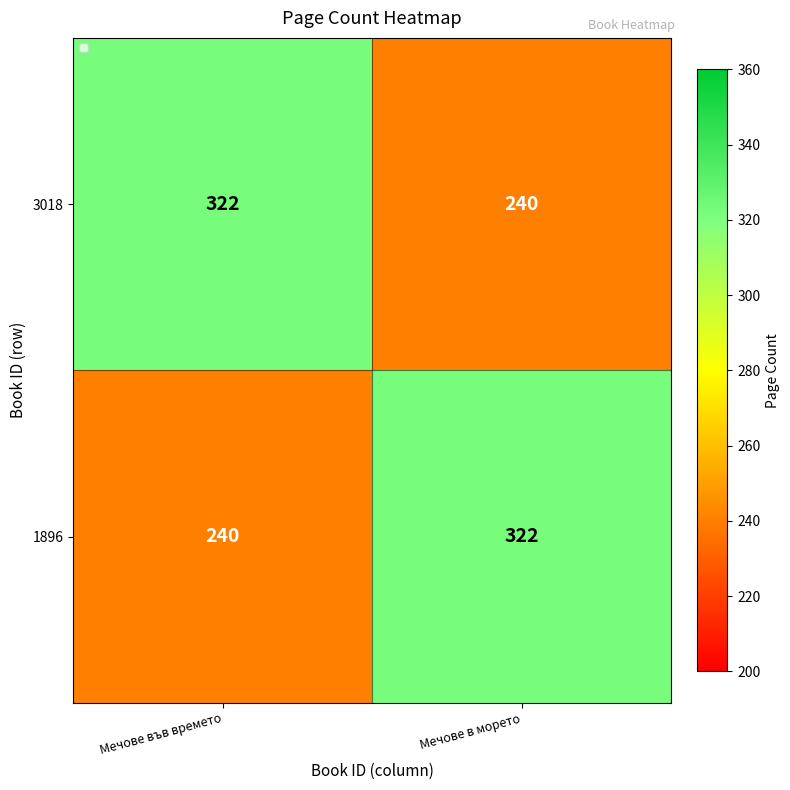

At Мечове във времето, list the series in order from smallest to largest.

1896, 3018